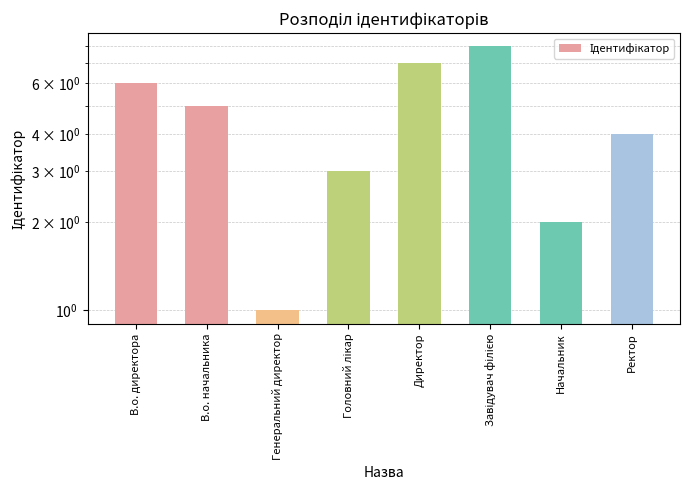

Which category has the highest value across all series?

Завідувач філією